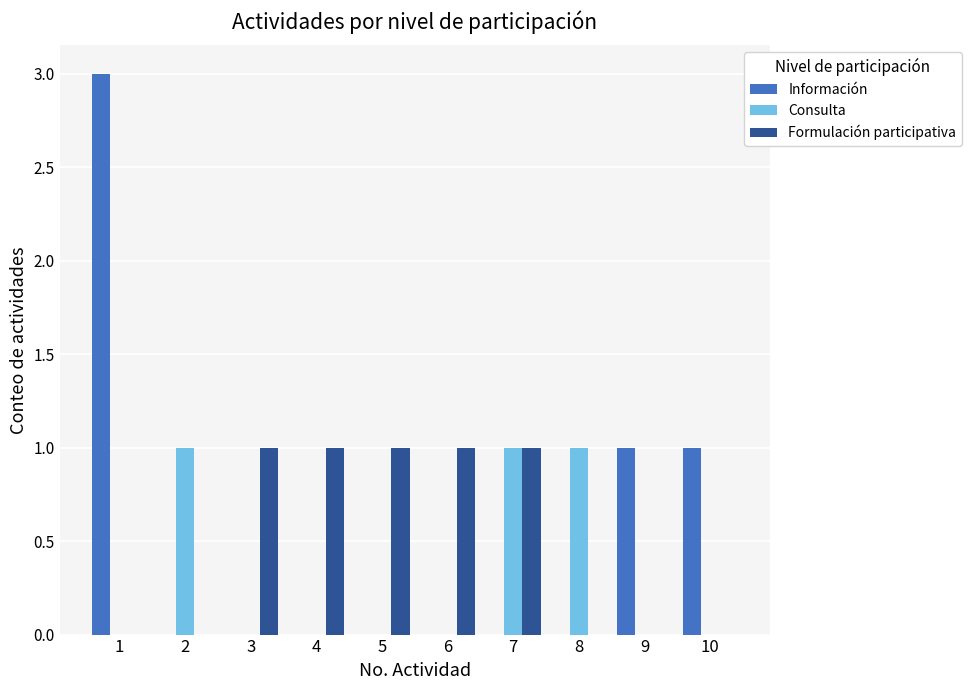

What is the greatest value displayed?

3